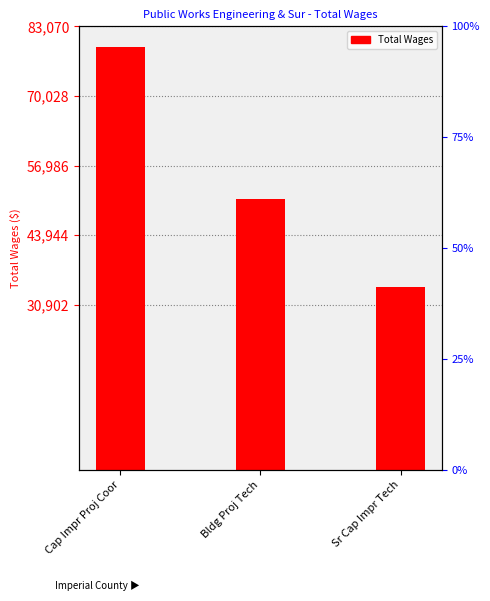

What is the approximate value at Sr Cap Impr Tech?

34336